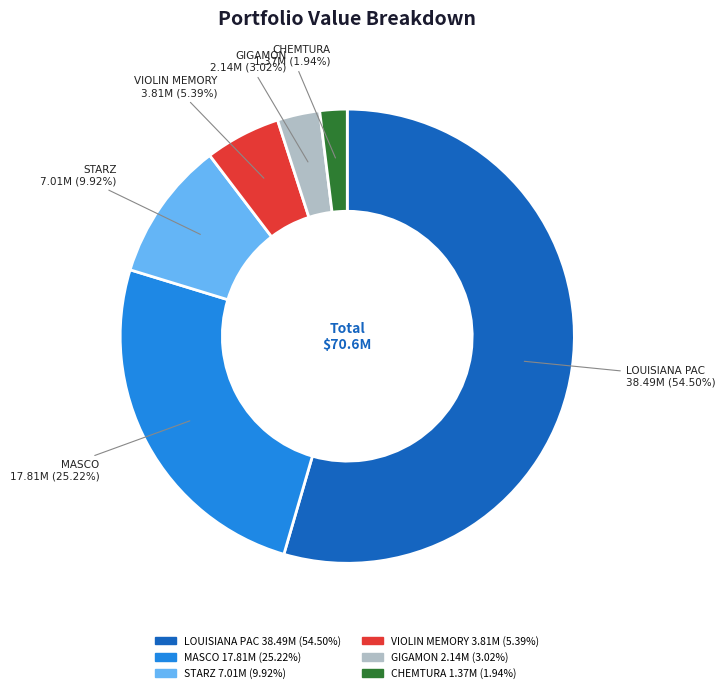

Rank the categories by value from lowest to highest.

CHEMTURA 1.37M (1.94%), GIGAMON 2.14M (3.02%), VIOLIN MEMORY 3.81M (5.39%), STARZ 7.01M (9.92%), MASCO 17.81M (25.22%), LOUISIANA PAC 38.49M (54.50%)